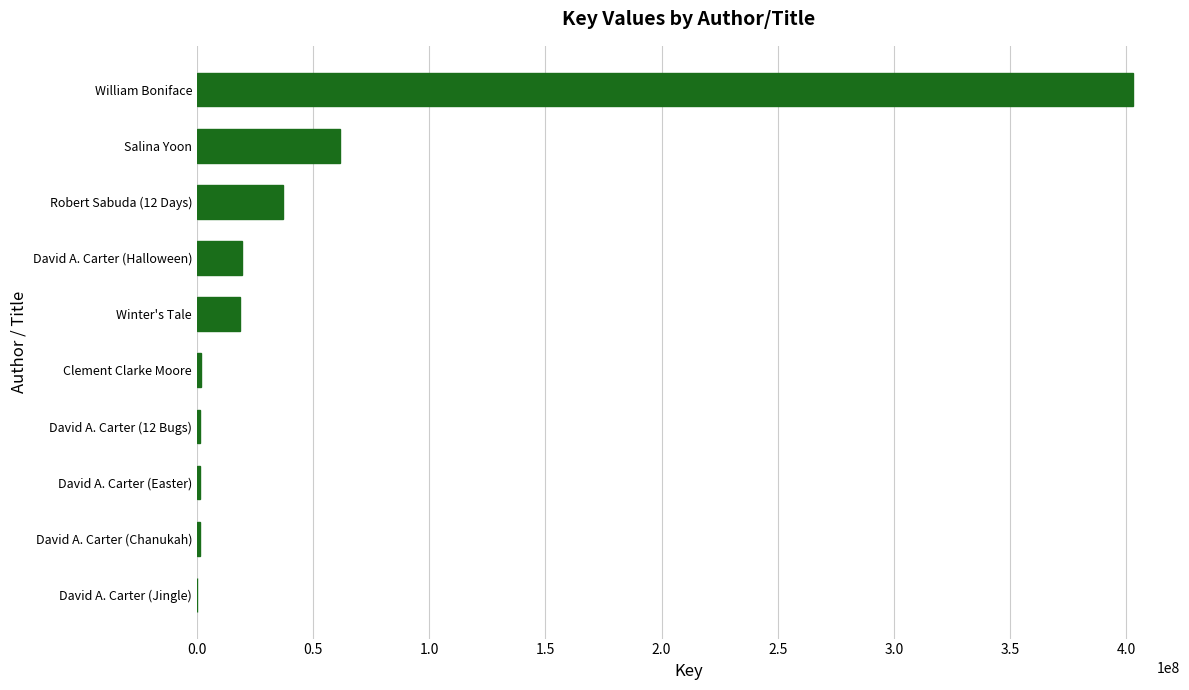

What is the maximum value shown in the chart?

402979538